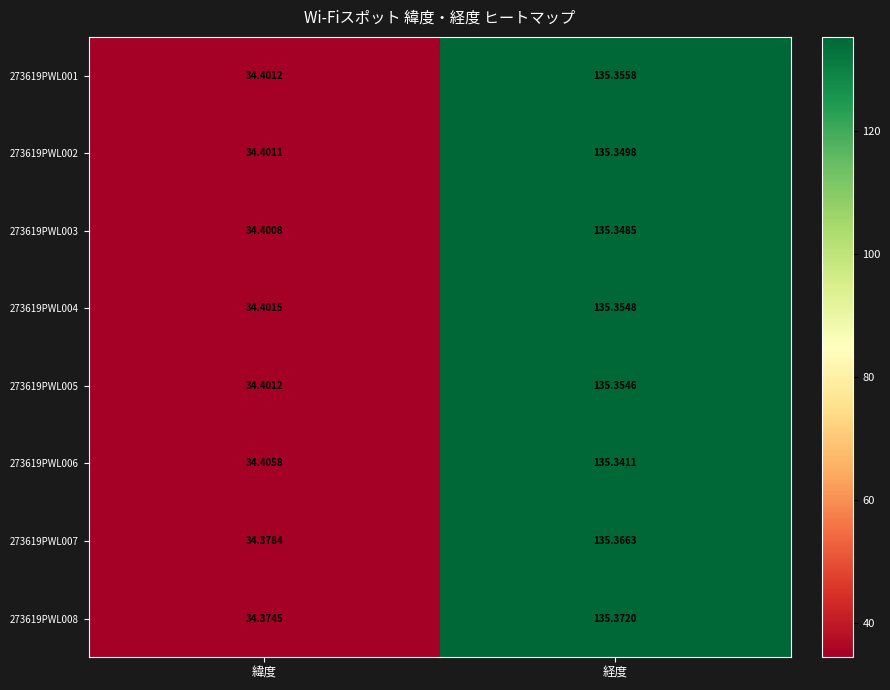

Rank the series at 経度 from lowest to highest value.

273619PWL006, 273619PWL003, 273619PWL002, 273619PWL005, 273619PWL004, 273619PWL001, 273619PWL007, 273619PWL008